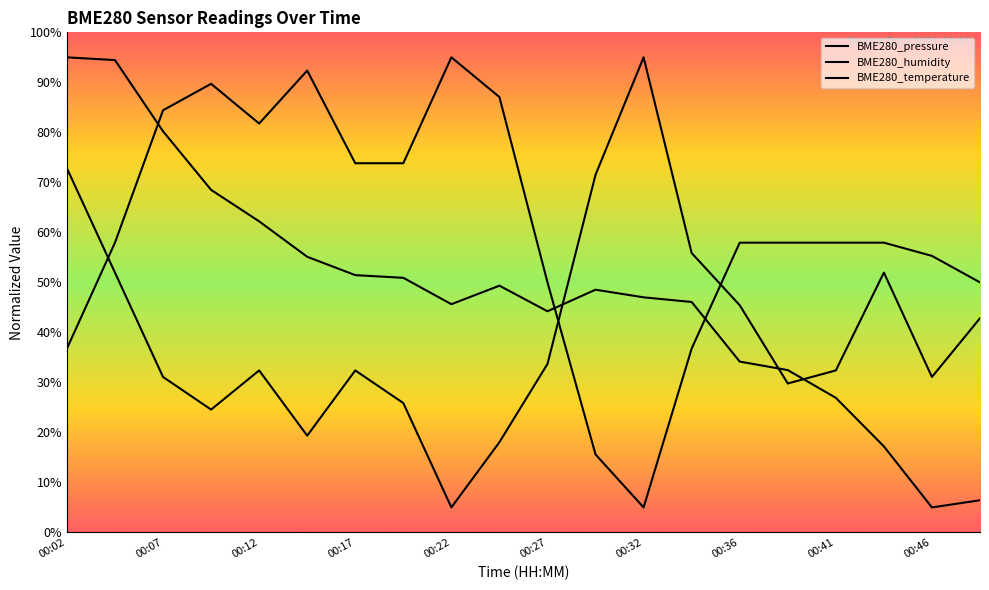

What is the lowest value of the BME280_temperature series?

5.0